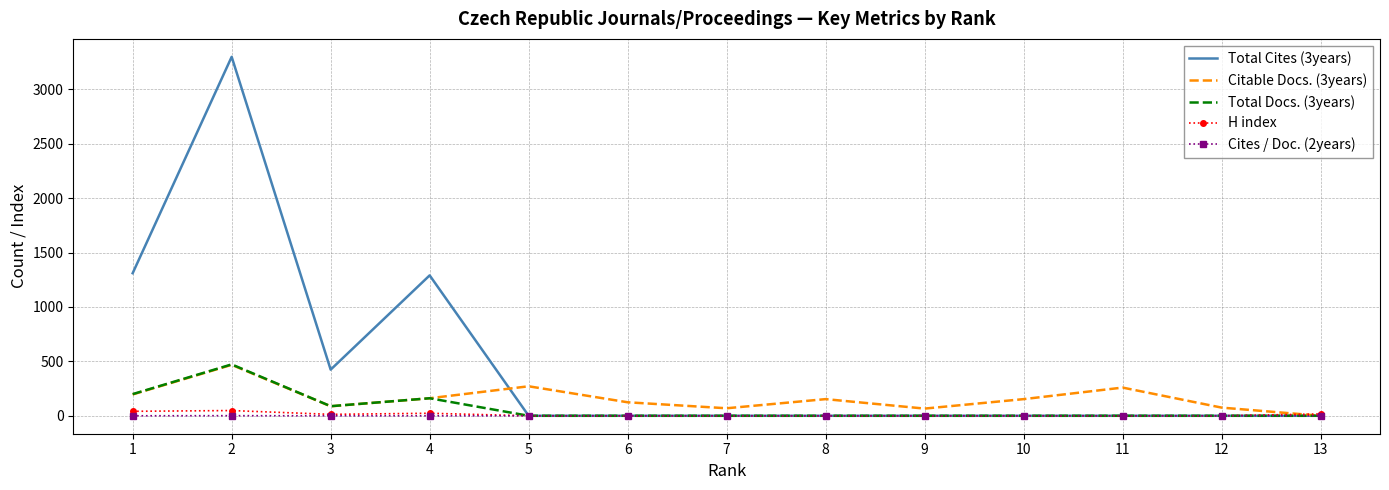

What is the difference between the H index values at 1 and 4?

18